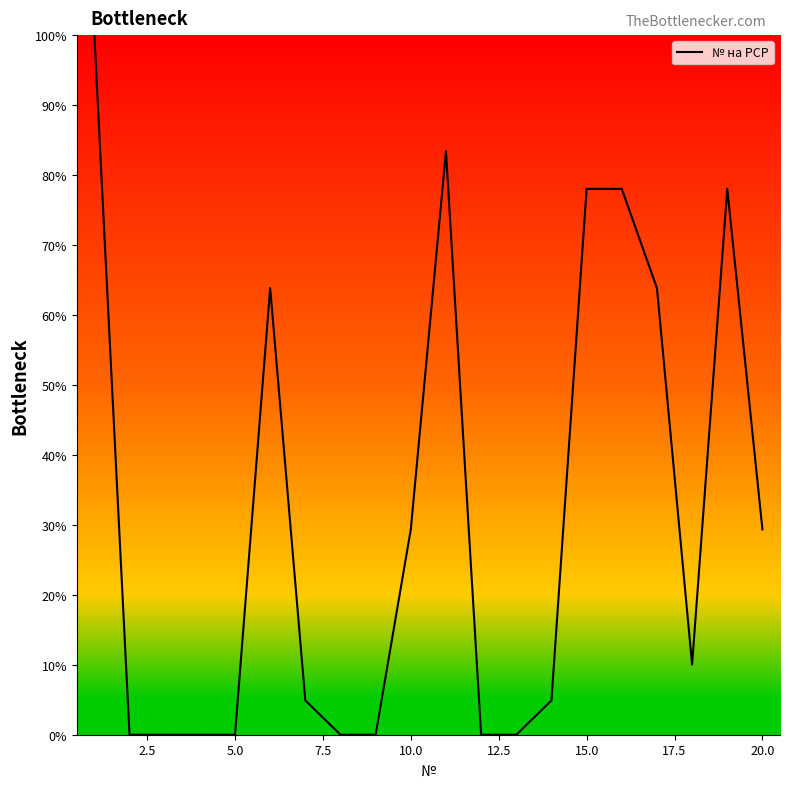

How many lines are shown in the chart?

1